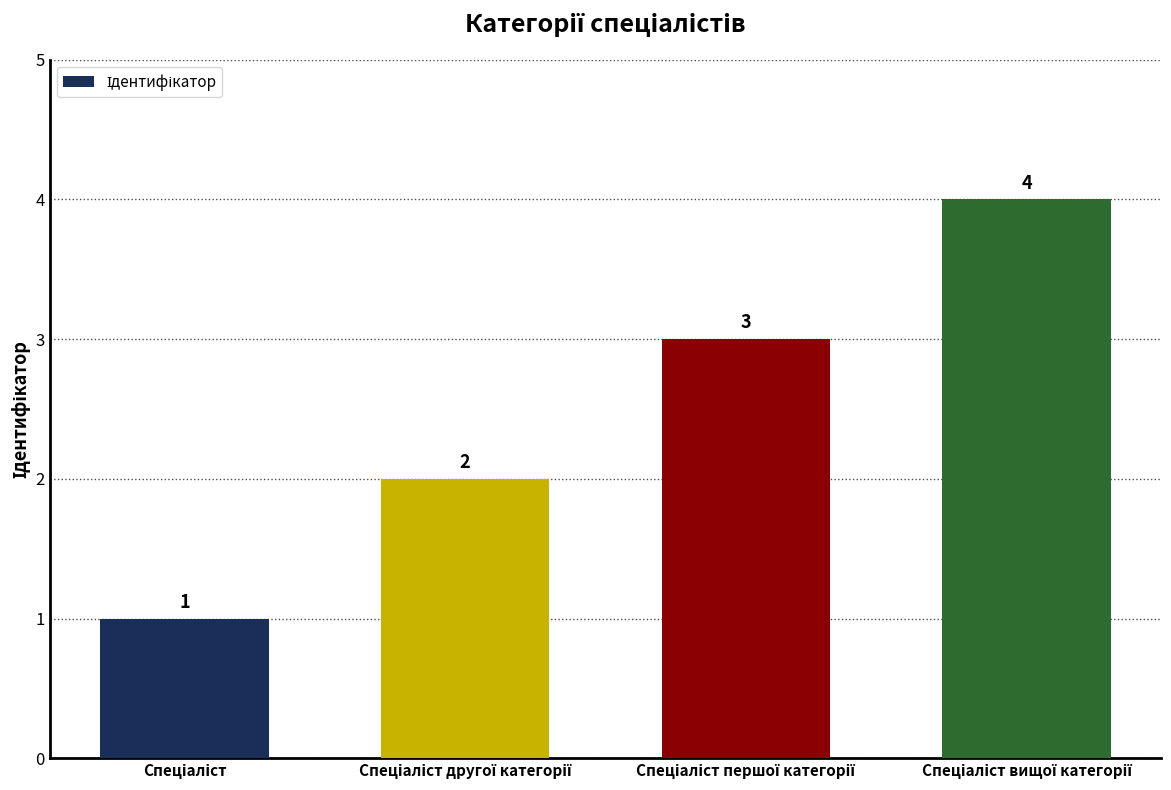

What is the difference between the maximum and minimum values?

3